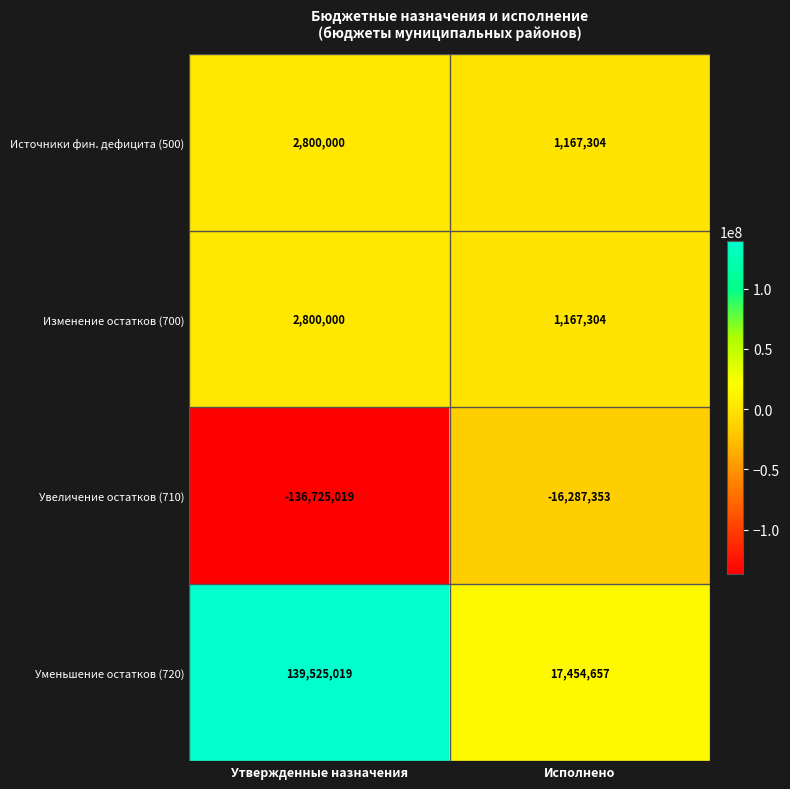

Count the number of categories in the chart.

2